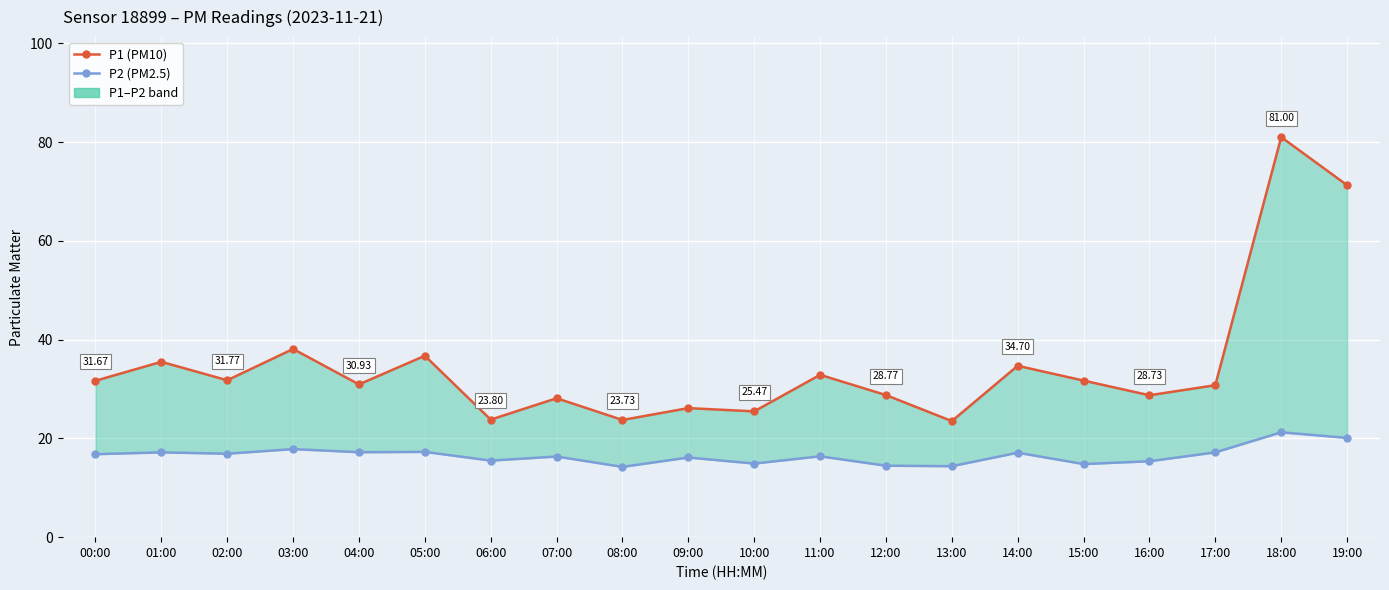

At which category does P1 (PM10) reach its first local peak?

01:00